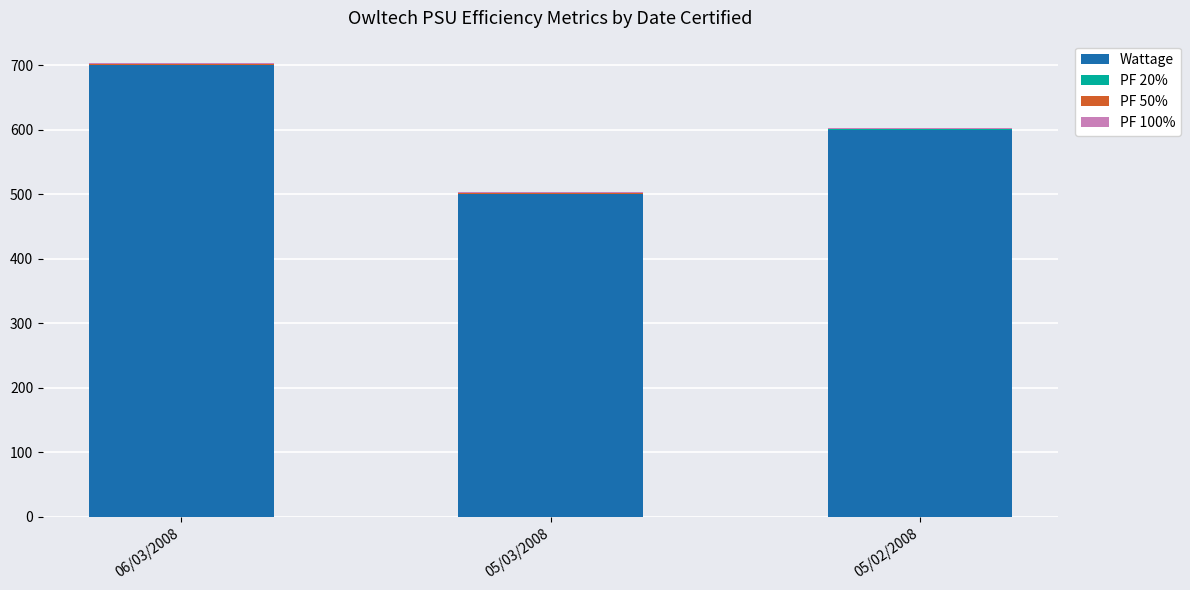

Is it true that Wattage equals 741.9 at 05/03/2008?

False